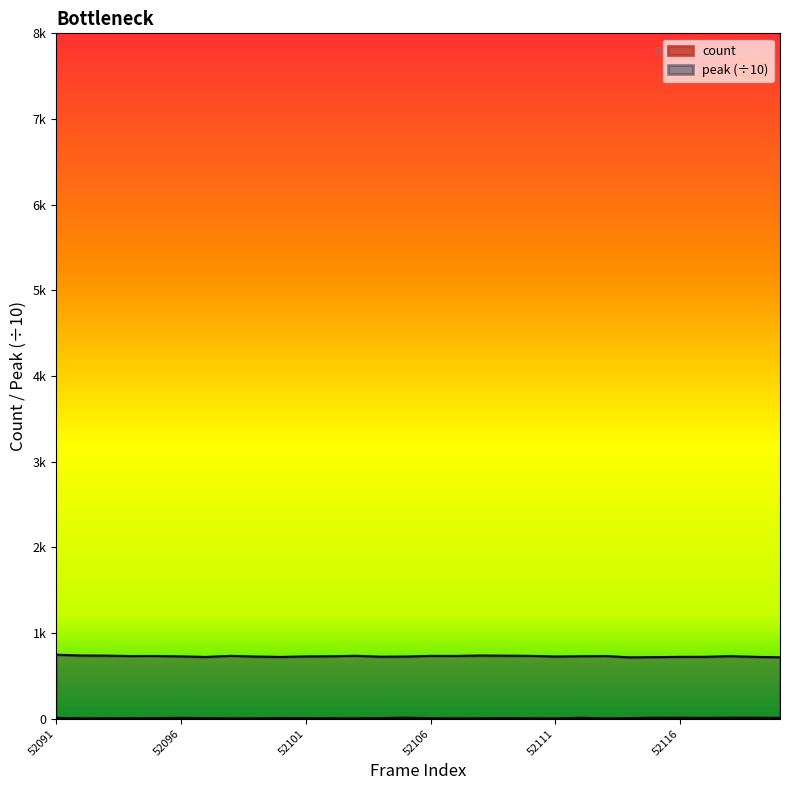

At which category does the chart reach its peak across all series?

52091